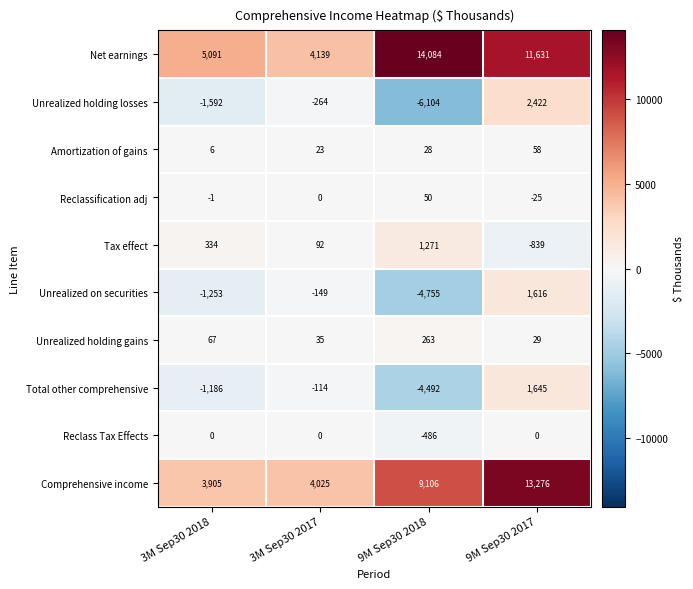

What is the greatest value displayed?

14084